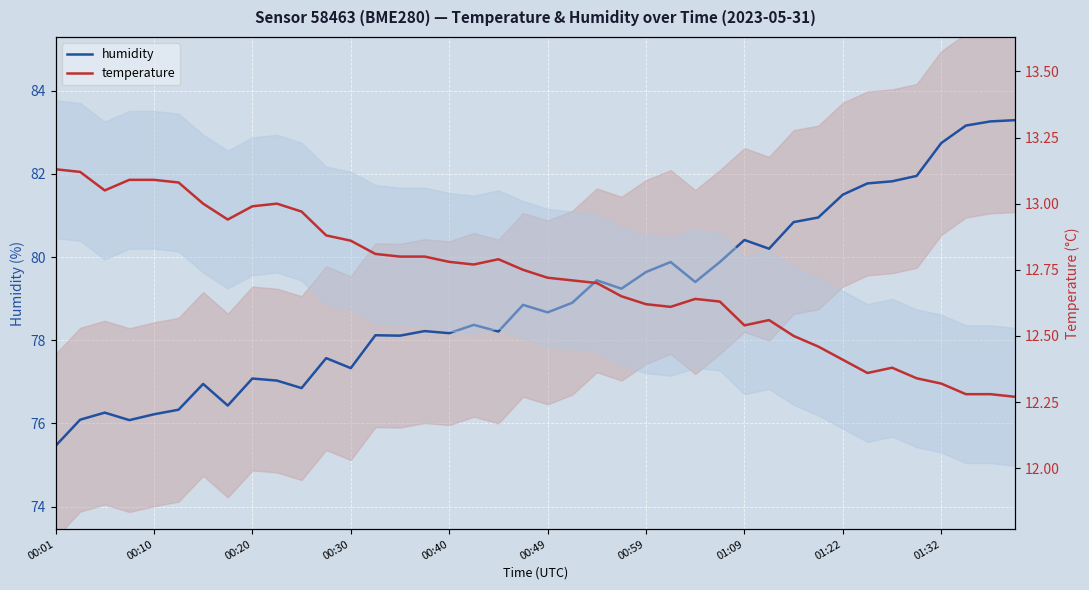

How many lines are shown in the chart?

2